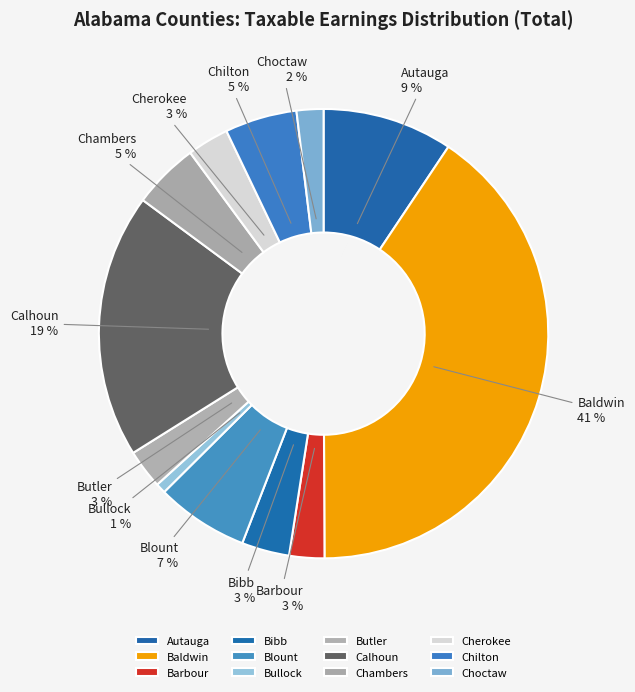

Is the sum of Cherokee and Butler greater than half?

No